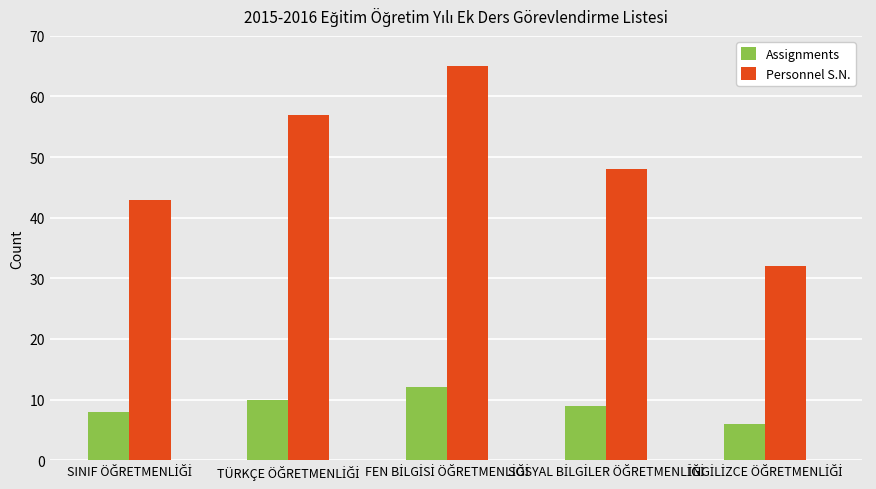

Reading right to left, transcribe all the data shown in this chart.

Assignments: 6	9	12	10	8
Personnel S.N.: 32	48	65	57	43